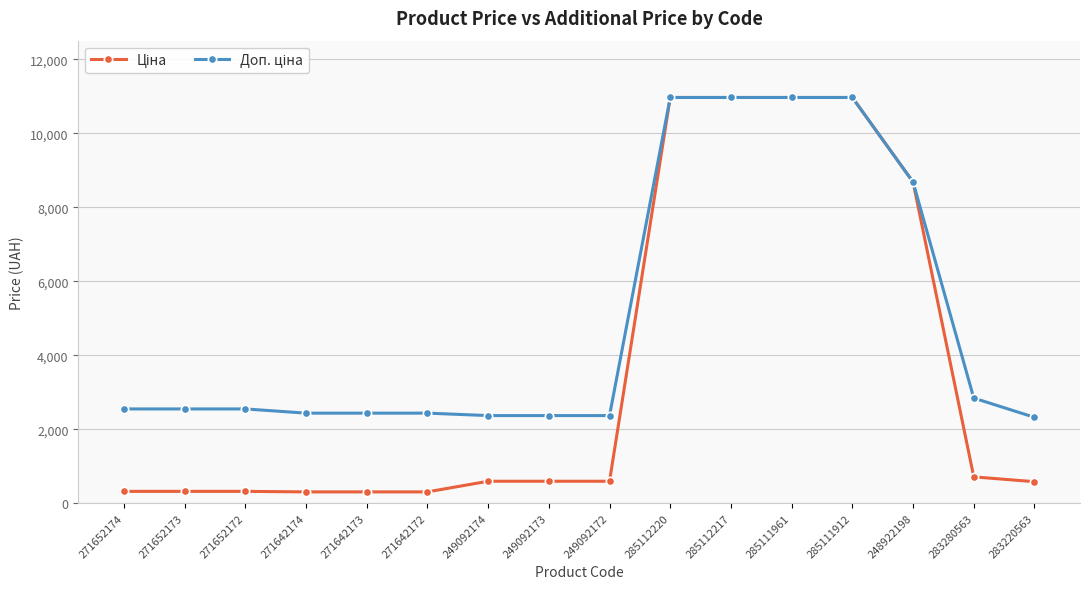

What is the label of the 5th point from the right?

285111961